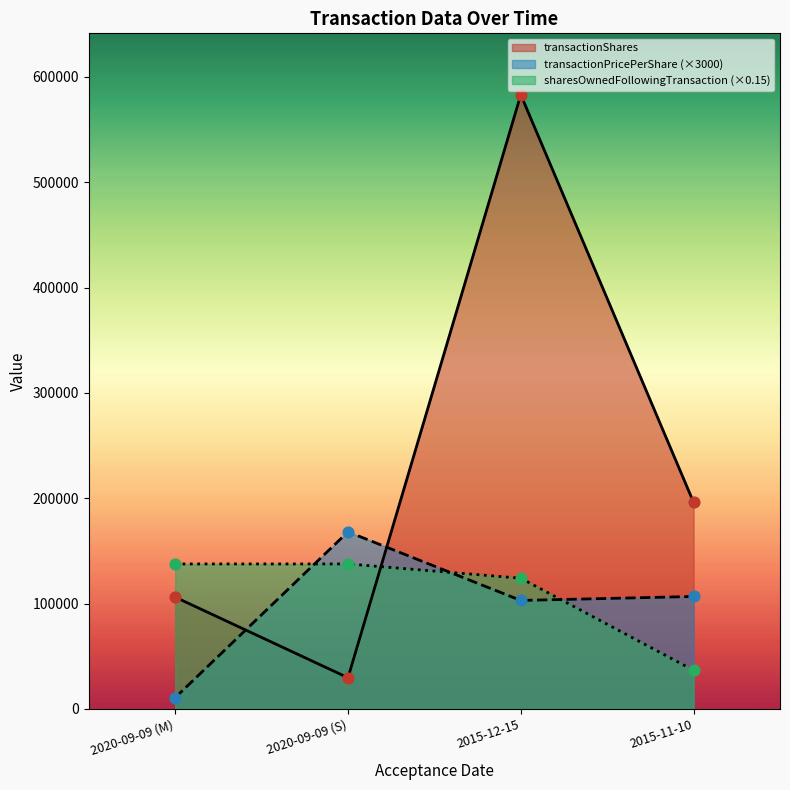

Which series has the widest spread of Y values?

transactionShares